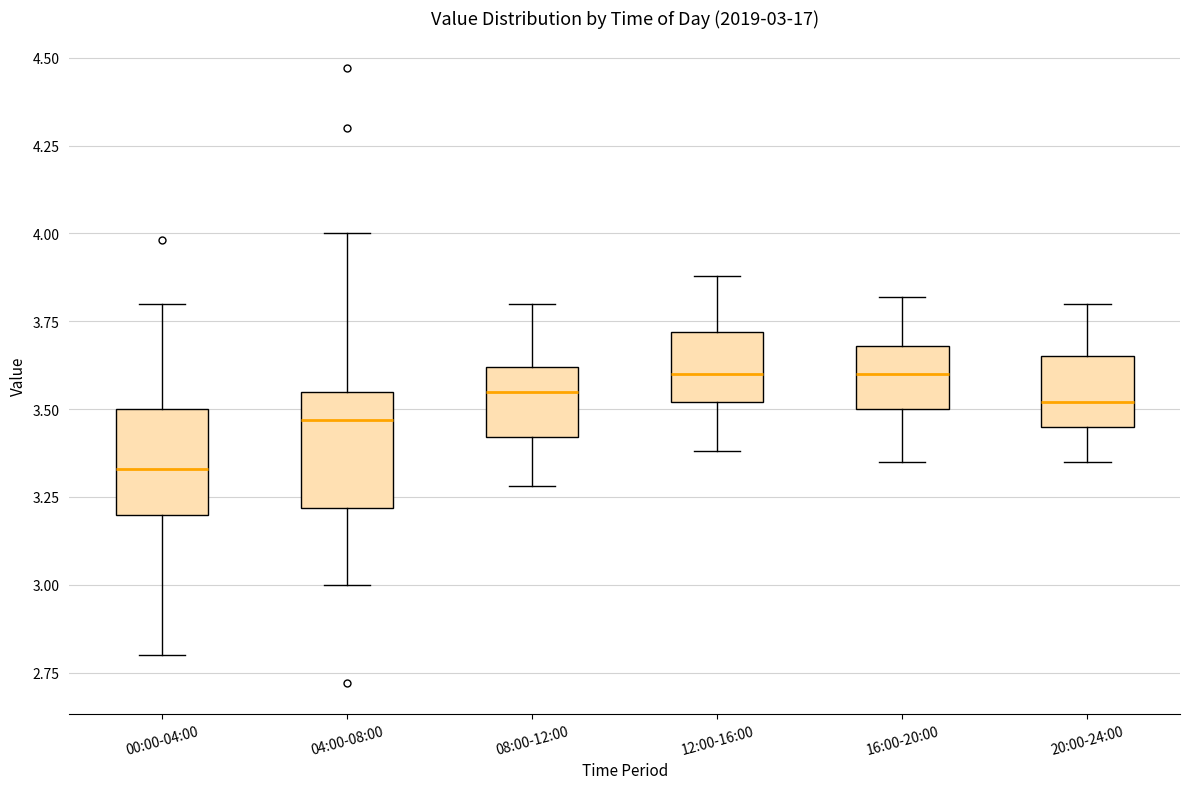

Which box has the lowest median line?

00:00-04:00